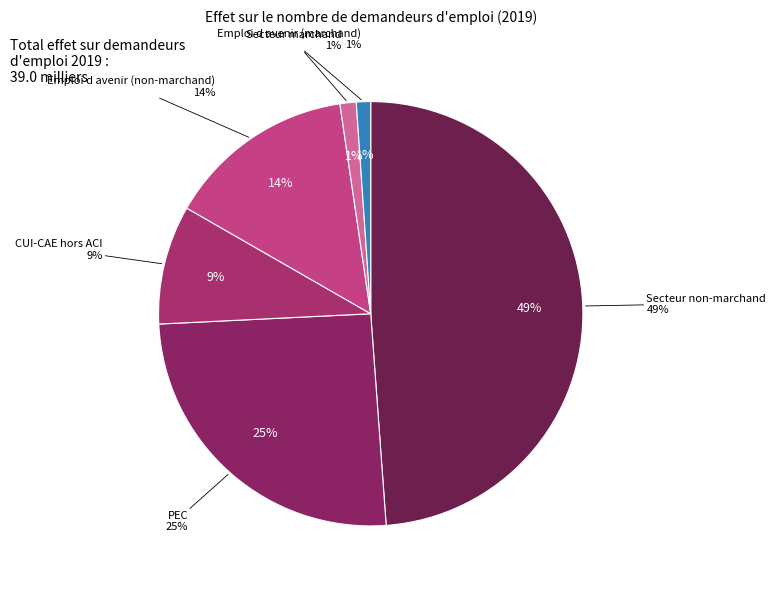

Do Emploi d avenir (non-marchand) and CUI-CAE hors ACI together represent more than half of the pie?

No